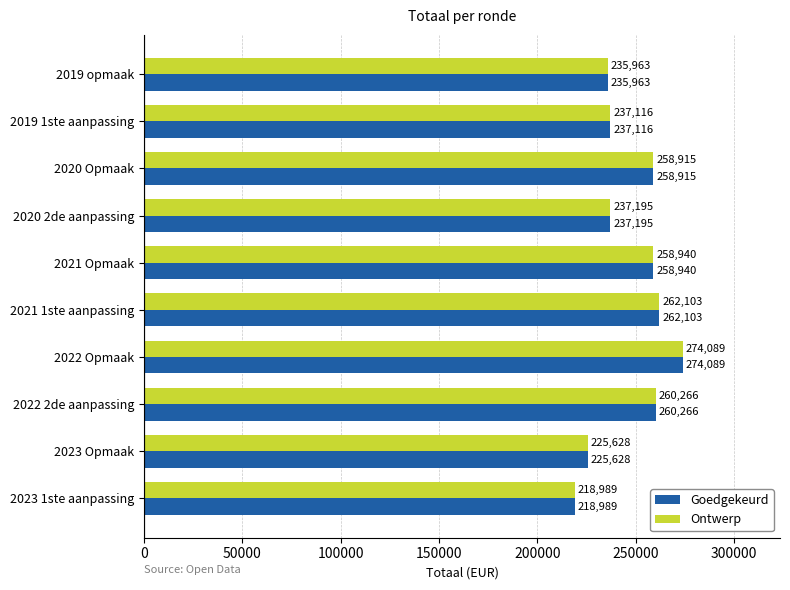

What is the difference between the Goedgekeurd values at 2021 1ste aanpassing and 2021 Opmaak?

3163